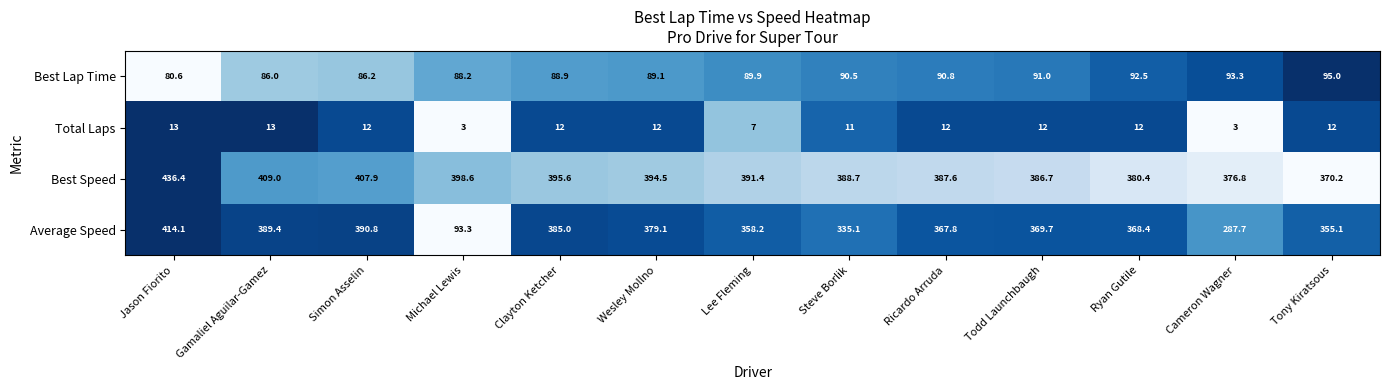

What is the difference between the maximum and second lowest values in the Total Laps series?

10.0